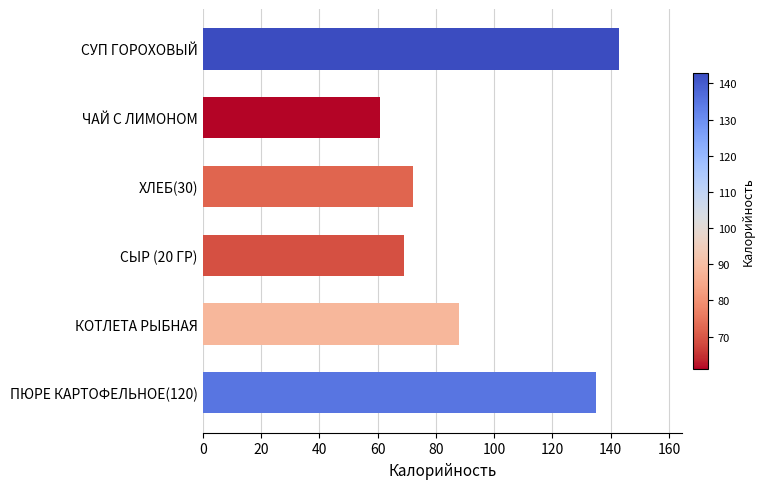

The value at КОТЛЕТА РЫБНАЯ is 155. True or false?

False